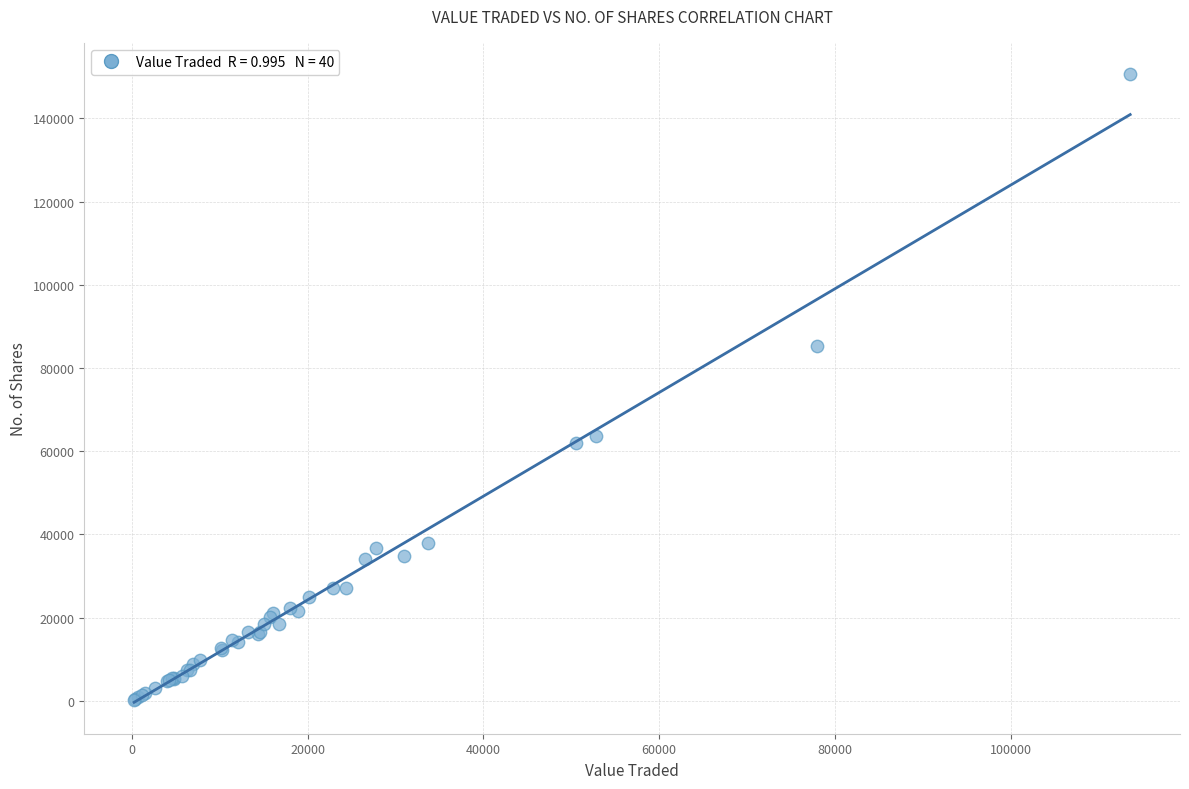

What Y value in the scatter plot is closest to 75471?

85272